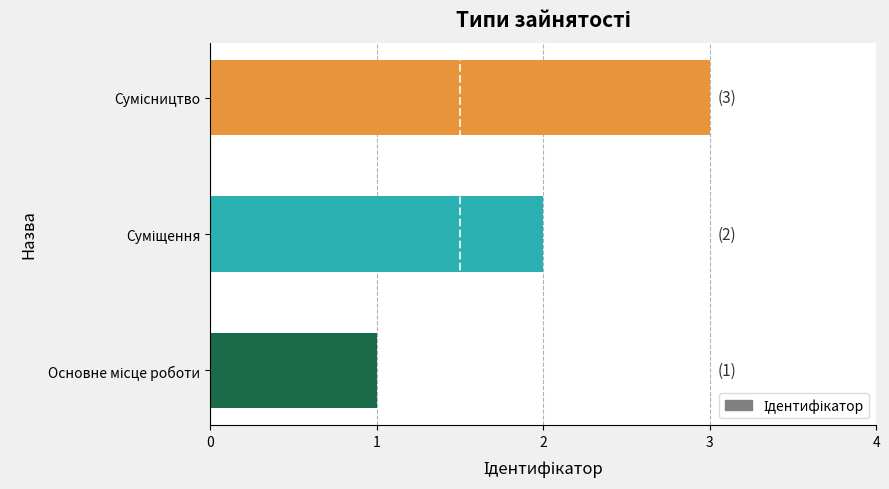

What is the sum of all values?

6